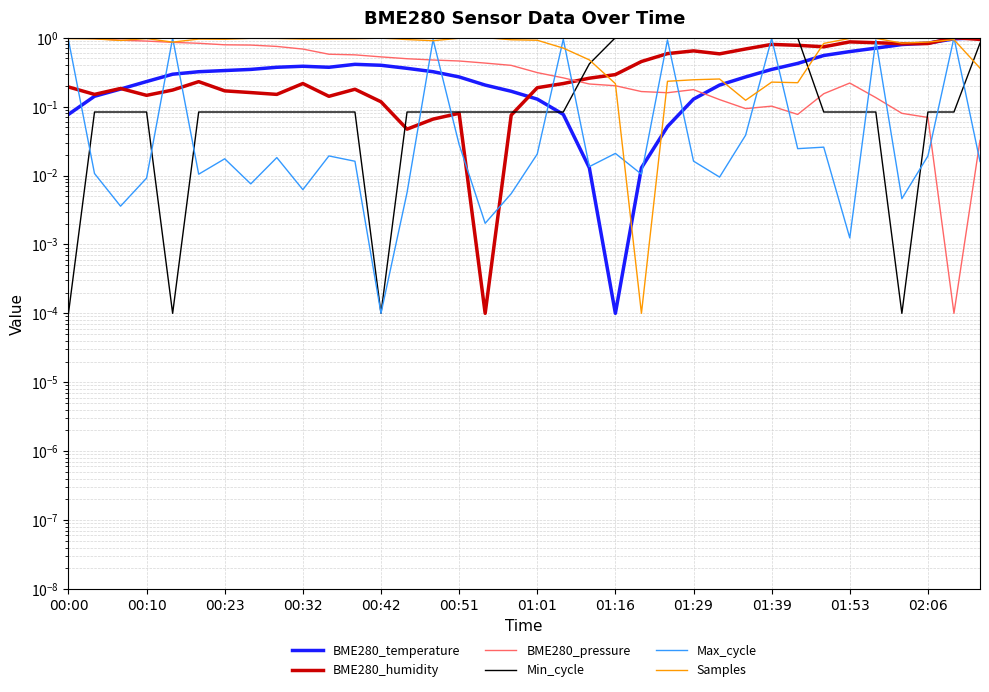

What is the difference between the maximum and second lowest values in the Samples series?

0.9